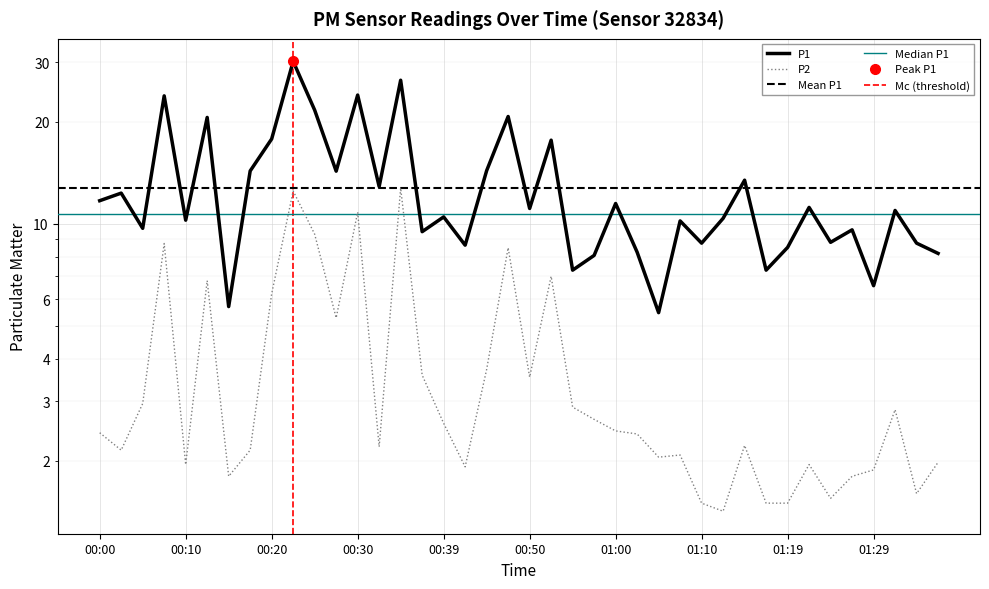

In P2, how many points are lower than both neighbors (excluding endpoints)?

11